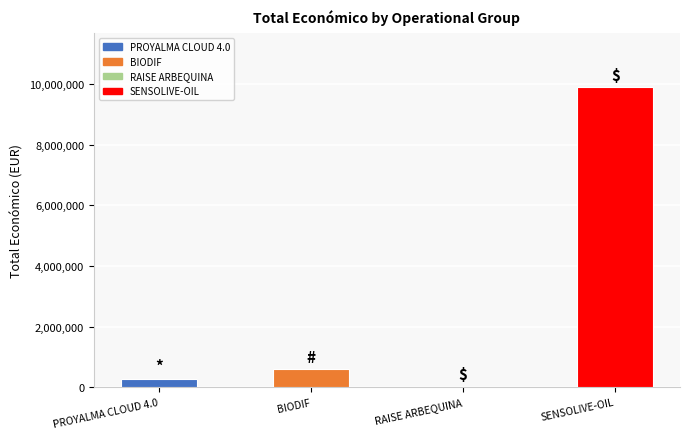

Which label corresponds to the largest value in the chart?

SENSOLIVE-OIL